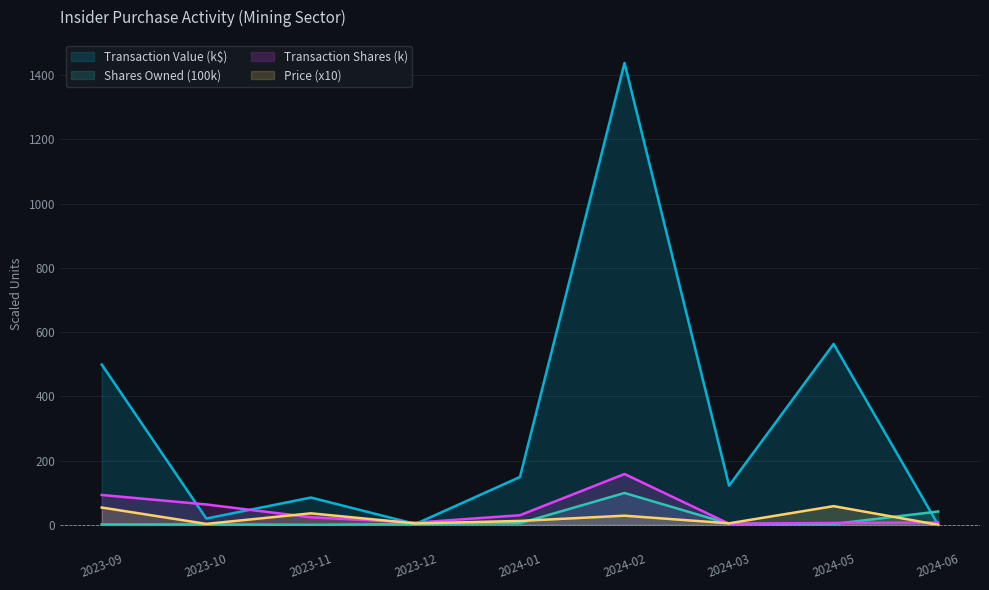

At which category does the chart reach its peak across all series?

2024-02